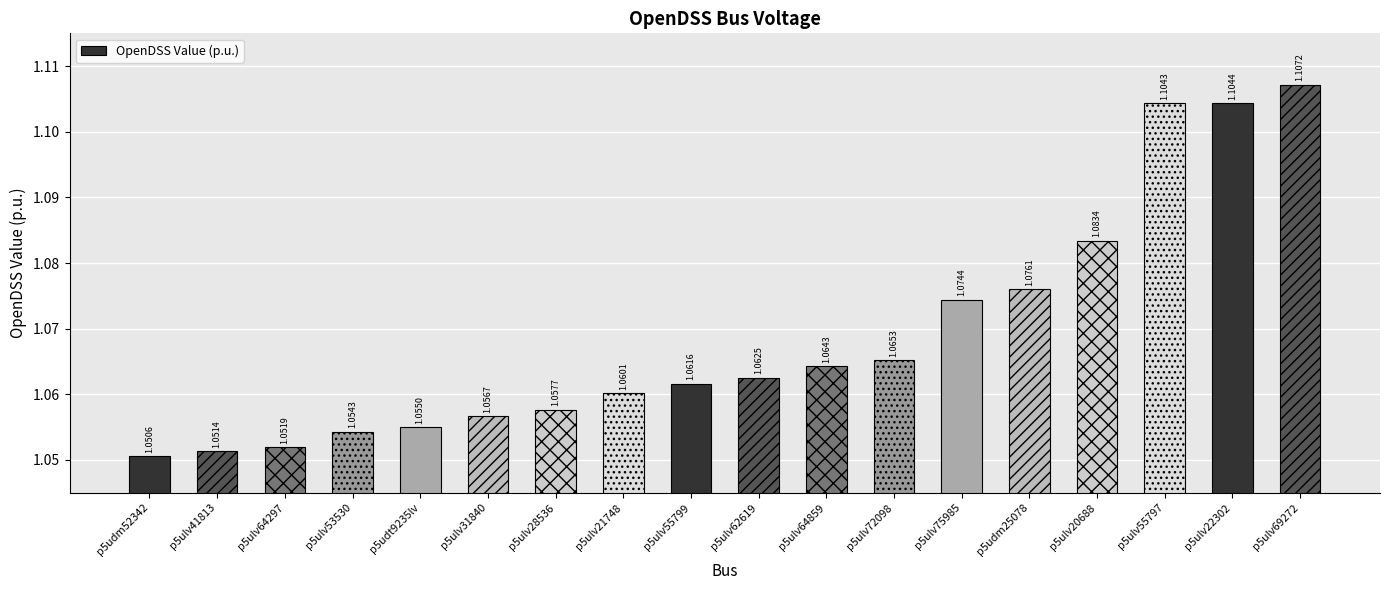

What is the sum of all values?

19.2